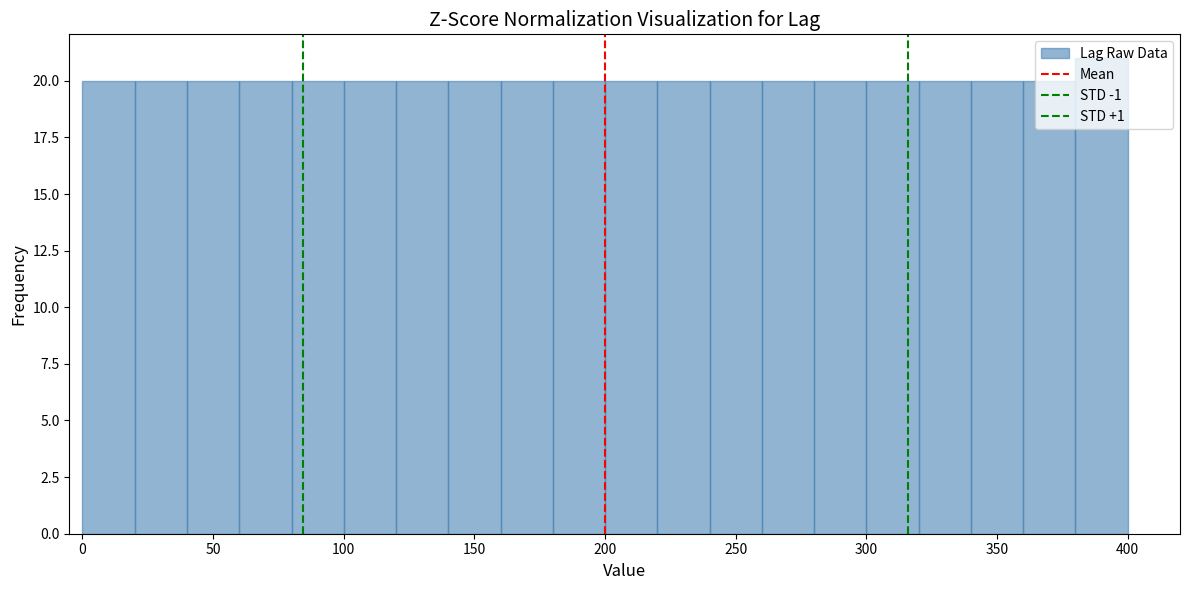

Reading left to right, transcribe this chart: for each bar, give the range it covers on the x-axis and its height. The values are not printed on the chart, so give them approximately, as read against the axis.

0 to 20: 20
20 to 40: 20
40 to 60: 20
60 to 80: 20
80 to 100: 20
100 to 120: 20
120 to 140: 20
140 to 160: 20
160 to 180: 20
180 to 200: 20
200 to 220: 20
220 to 240: 20
240 to 260: 20
260 to 280: 20
280 to 300: 20
300 to 320: 20
320 to 340: 20
340 to 360: 20
360 to 380: 20
380 to 400: 21